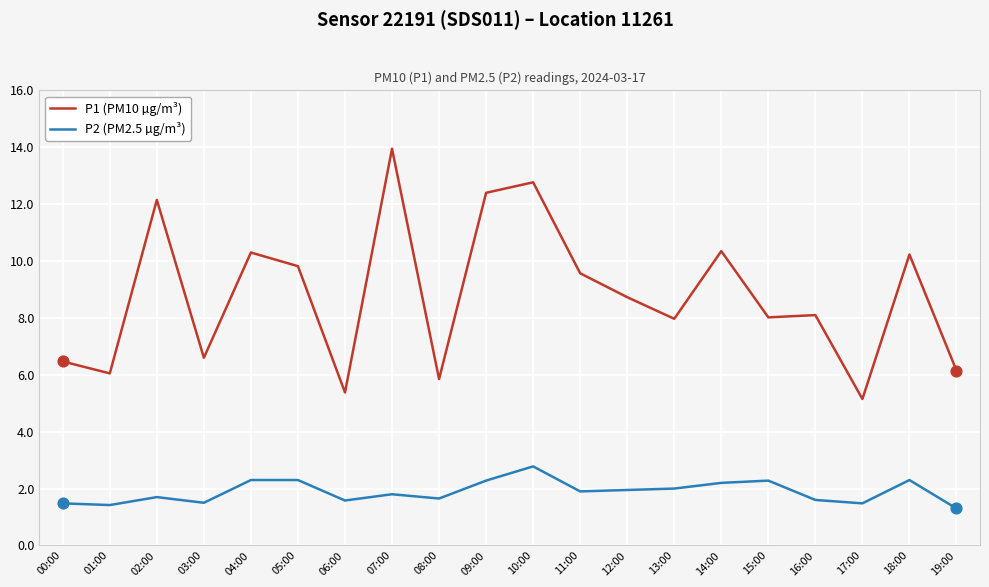

Which series has the largest total across all categories?

P1 (PM10 µg/m³)